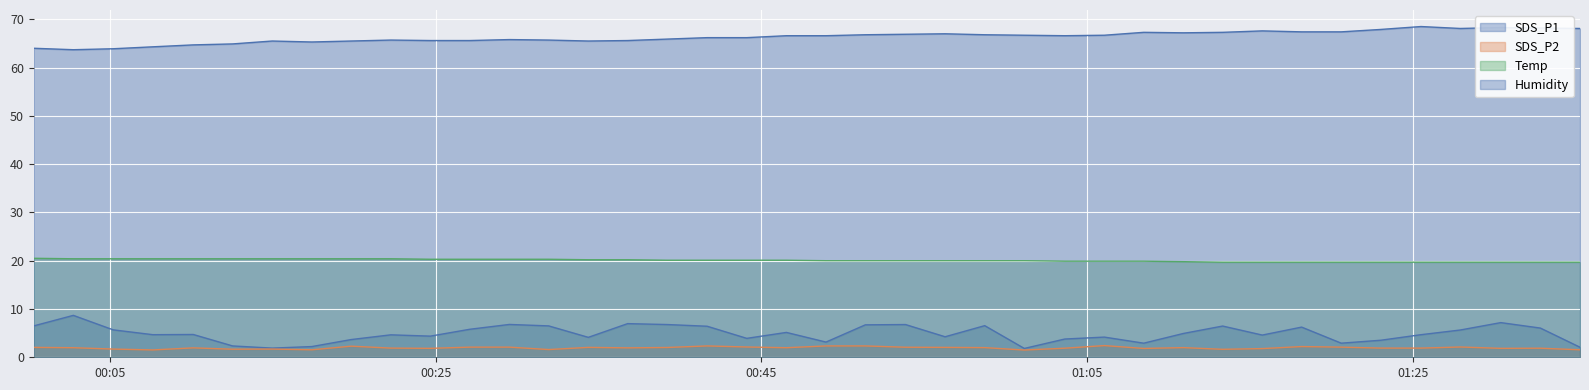

How many interior local valleys does the Humidity series have?

6